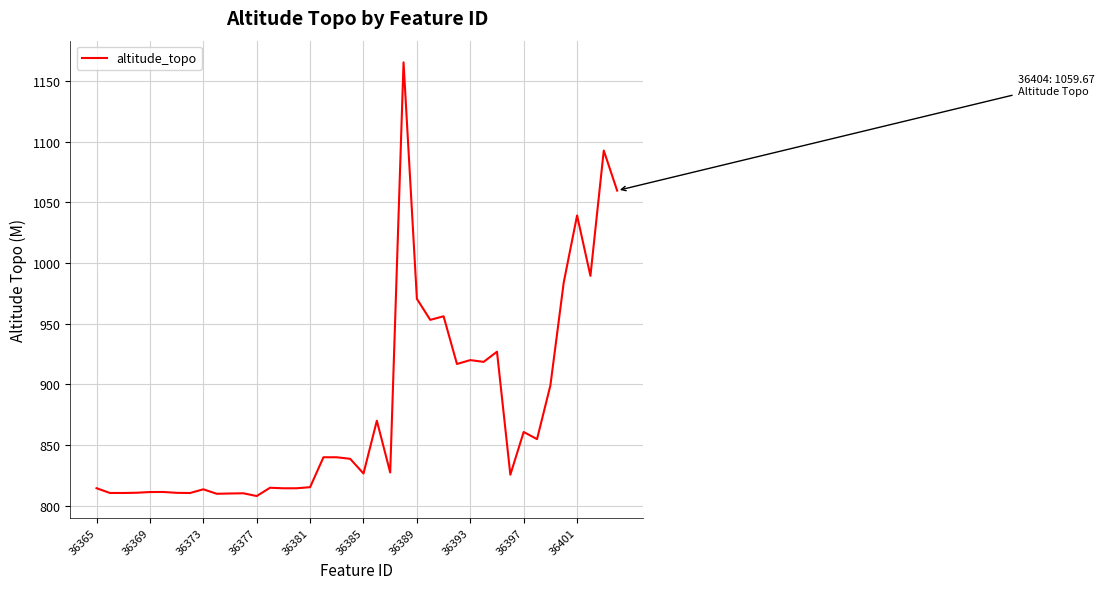

What is the difference between the second highest and minimum values?

284.8